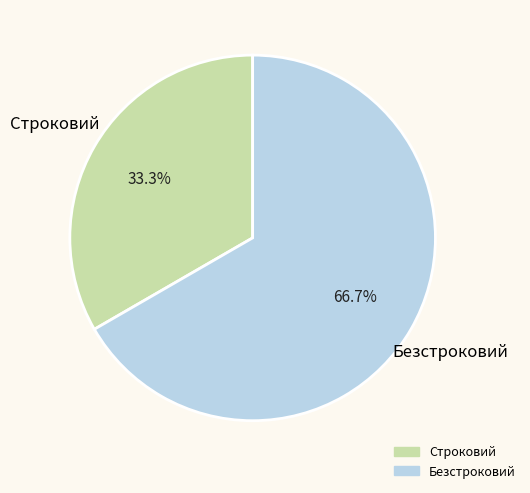

What portion of the pie excludes Безстроковий?

33.3%